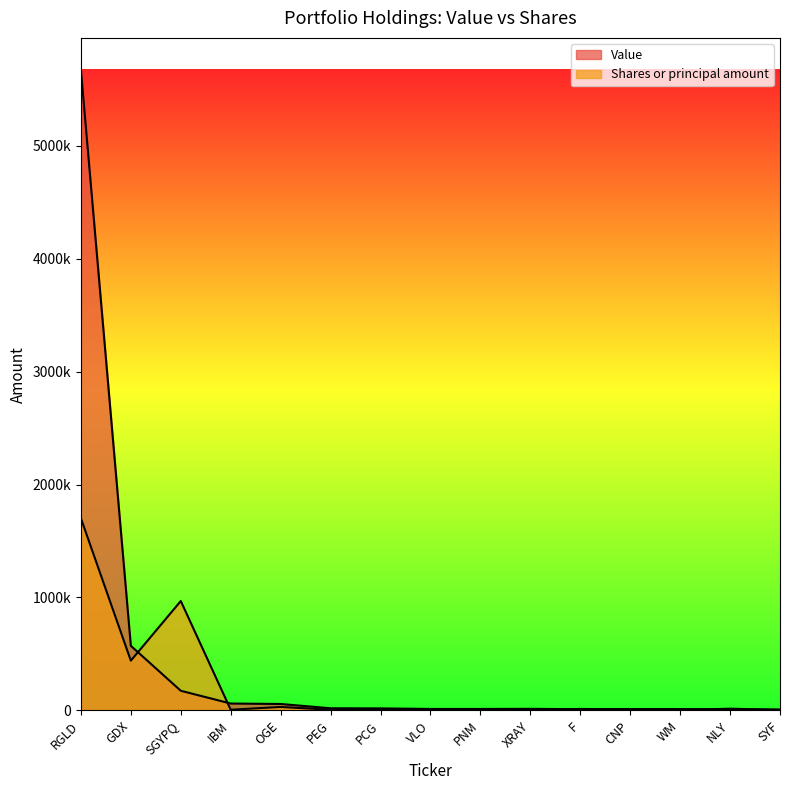

Where does the Value series first go above 14000?

RGLD